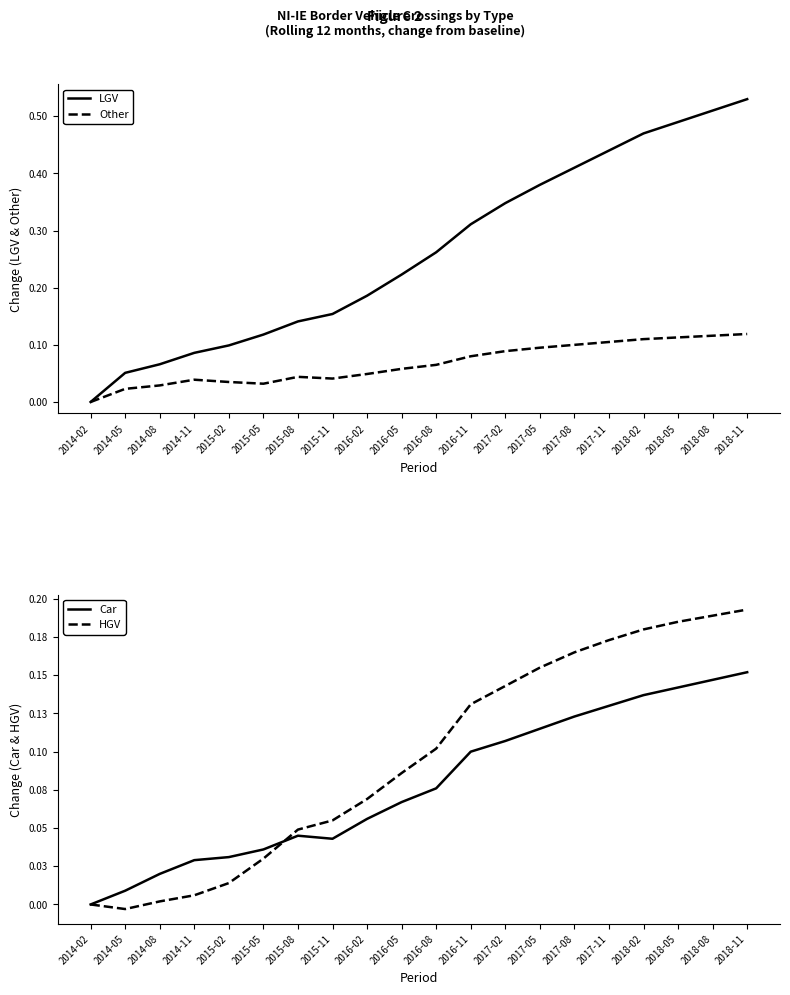

What is the label of the 15th point from the right?

2015-05